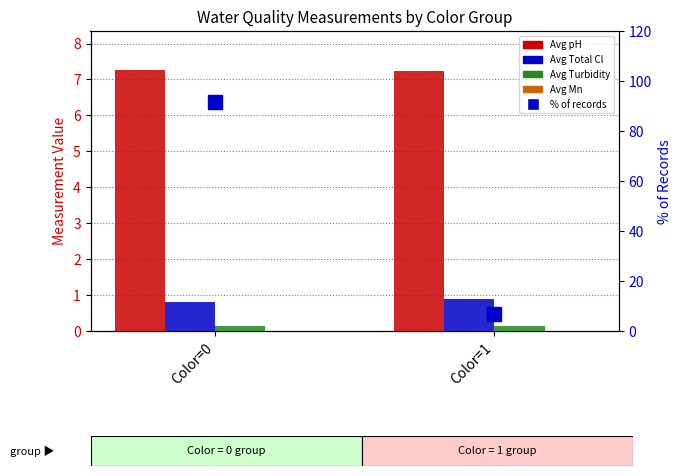

What is the value of the % of records bar at the 1st from the left?

91.7